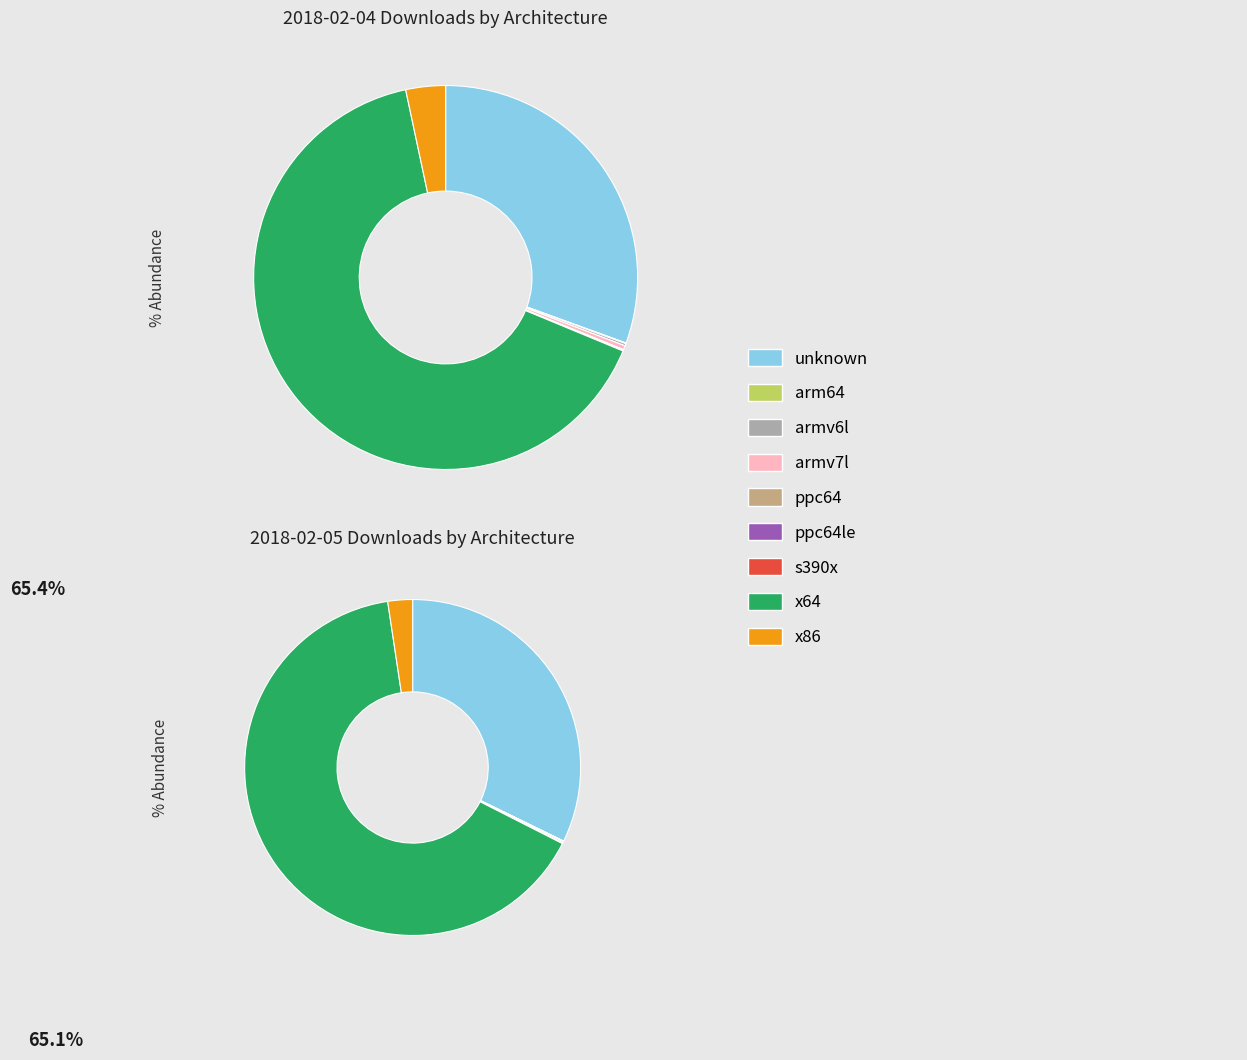

Between armv7l and s390x, which series saw the biggest shift?

2018-02-04